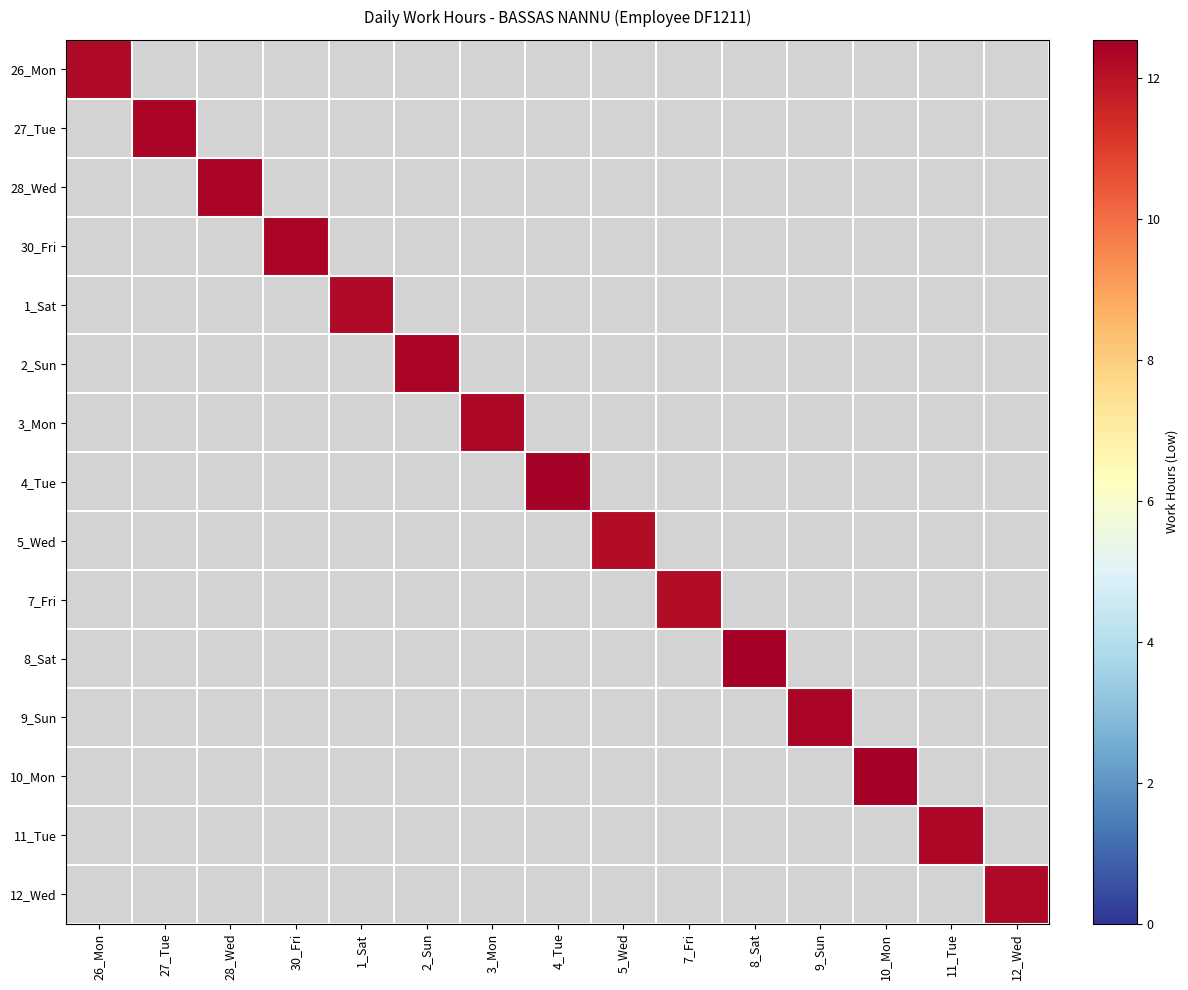

Read the 12_Wed value at 12_Wed.

12.3